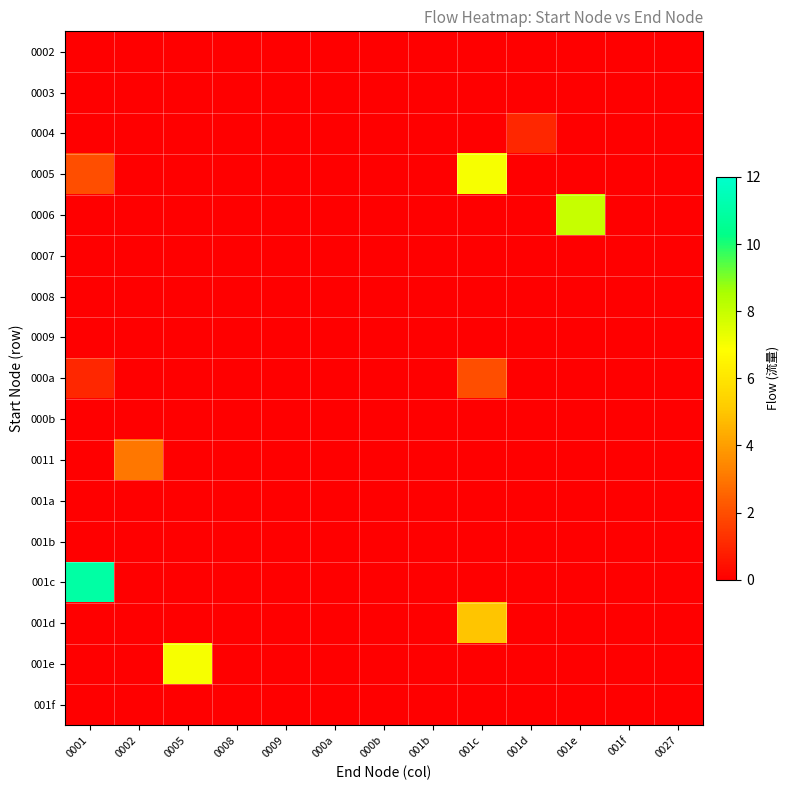

Reading left to right, transcribe all the data shown in this chart.

0002: 0001=0	0002=0	0005=0	0008=0	0009=0	000a=0	000b=0	001b=0	001c=0	001d=0	001e=0	001f=0	0027=0
0003: 0001=0	0002=0	0005=0	0008=0	0009=0	000a=0	000b=0	001b=0	001c=0	001d=0	001e=0	001f=0	0027=0
0004: 0001=0	0002=0	0005=0	0008=0	0009=0	000a=0	000b=0	001b=0	001c=0	001d=1	001e=0	001f=0	0027=0
0005: 0001=2	0002=0	0005=0	0008=0	0009=0	000a=0	000b=0	001b=0	001c=7	001d=0	001e=0	001f=0	0027=0
0006: 0001=0	0002=0	0005=0	0008=0	0009=0	000a=0	000b=0	001b=0	001c=0	001d=0	001e=8	001f=0	0027=0
0007: 0001=0	0002=0	0005=0	0008=0	0009=0	000a=0	000b=0	001b=0	001c=0	001d=0	001e=0	001f=0	0027=0
0008: 0001=0	0002=0	0005=0	0008=0	0009=0	000a=0	000b=0	001b=0	001c=0	001d=0	001e=0	001f=0	0027=0
0009: 0001=0	0002=0	0005=0	0008=0	0009=0	000a=0	000b=0	001b=0	001c=0	001d=0	001e=0	001f=0	0027=0
000a: 0001=1	0002=0	0005=0	0008=0	0009=0	000a=0	000b=0	001b=0	001c=2	001d=0	001e=0	001f=0	0027=0
000b: 0001=0	0002=0	0005=0	0008=0	0009=0	000a=0	000b=0	001b=0	001c=0	001d=0	001e=0	001f=0	0027=0
0011: 0001=0	0002=3	0005=0	0008=0	0009=0	000a=0	000b=0	001b=0	001c=0	001d=0	001e=0	001f=0	0027=0
001a: 0001=0	0002=0	0005=0	0008=0	0009=0	000a=0	000b=0	001b=0	001c=0	001d=0	001e=0	001f=0	0027=0
001b: 0001=0	0002=0	0005=0	0008=0	0009=0	000a=0	000b=0	001b=0	001c=0	001d=0	001e=0	001f=0	0027=0
001c: 0001=11	0002=0	0005=0	0008=0	0009=0	000a=0	000b=0	001b=0	001c=0	001d=0	001e=0	001f=0	0027=0
001d: 0001=0	0002=0	0005=0	0008=0	0009=0	000a=0	000b=0	001b=0	001c=5	001d=0	001e=0	001f=0	0027=0
001e: 0001=0	0002=0	0005=7	0008=0	0009=0	000a=0	000b=0	001b=0	001c=0	001d=0	001e=0	001f=0	0027=0
001f: 0001=0	0002=0	0005=0	0008=0	0009=0	000a=0	000b=0	001b=0	001c=0	001d=0	001e=0	001f=0	0027=0